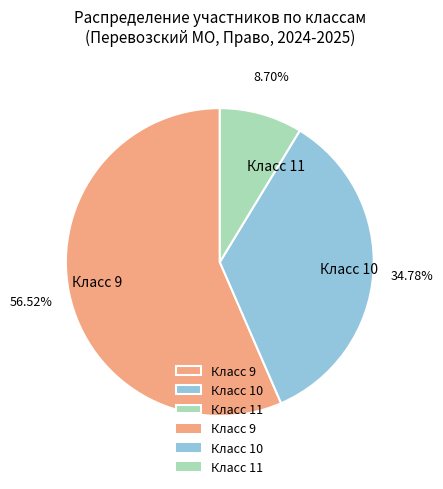

Is the sum of Класс 11 and Класс 10 greater than half?

No